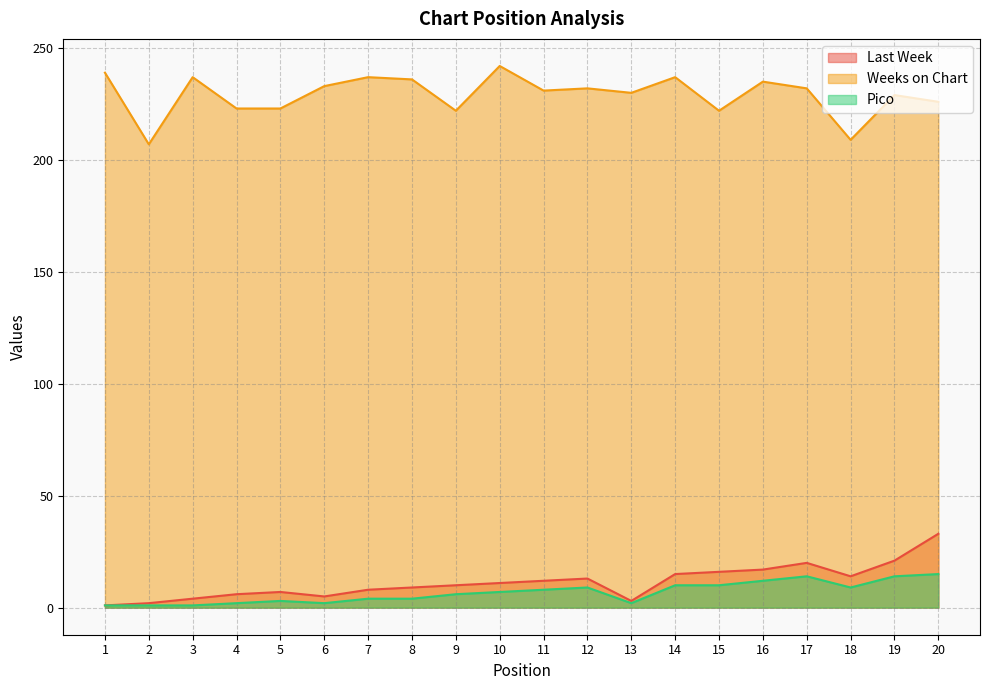

What are all the series names shown in the legend?

Last Week, Weeks on Chart, Pico